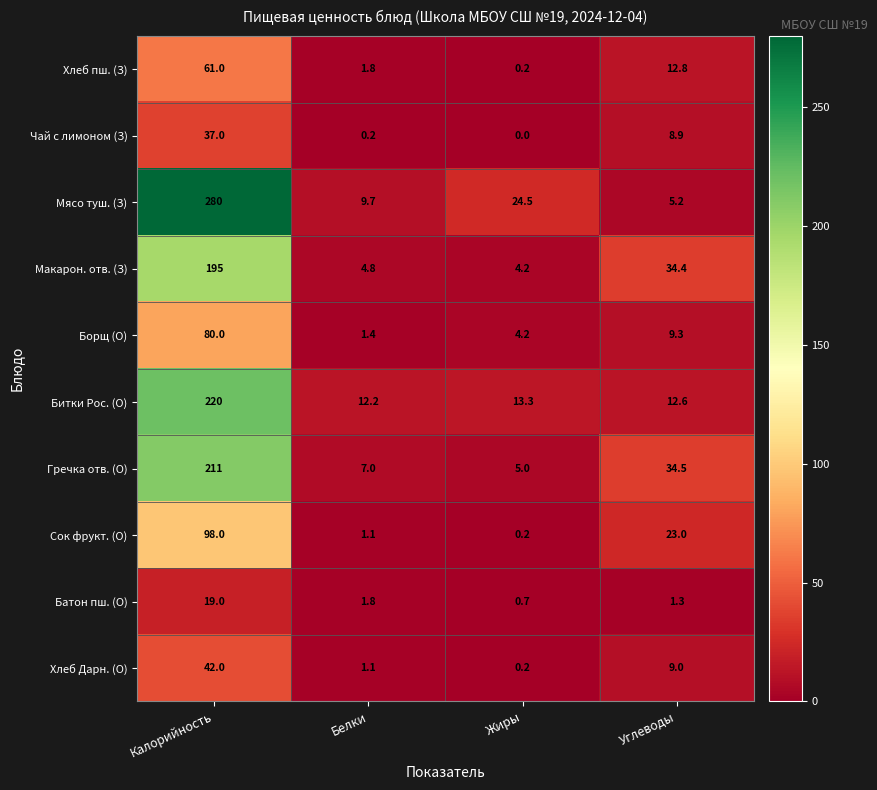

Where does the Чай с лимоном (З) series first go above 8?

Калорийность